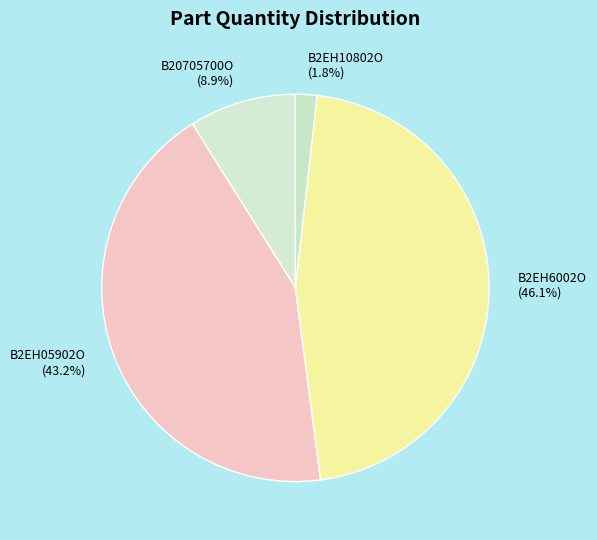

Is it true that B20705700O is 9% of the pie?

True